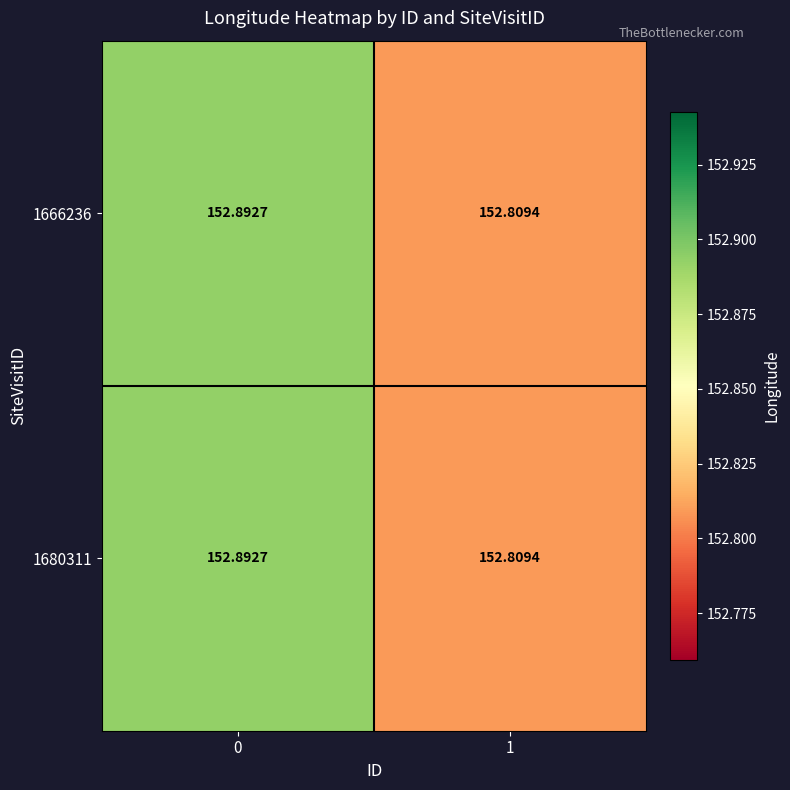

How many series are shown in this chart?

2